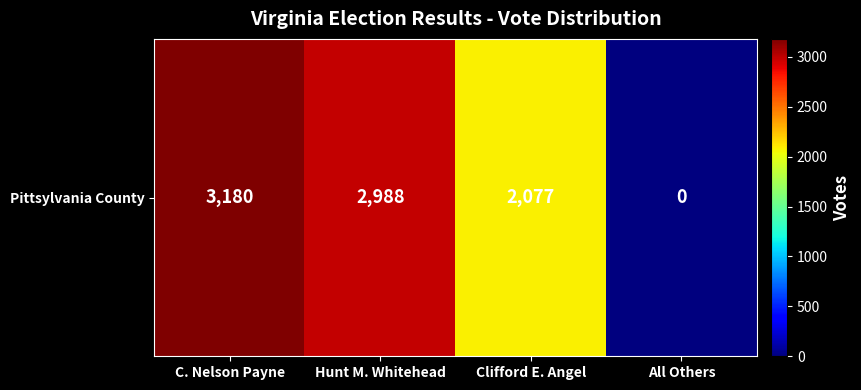

What is the greatest value displayed?

3180